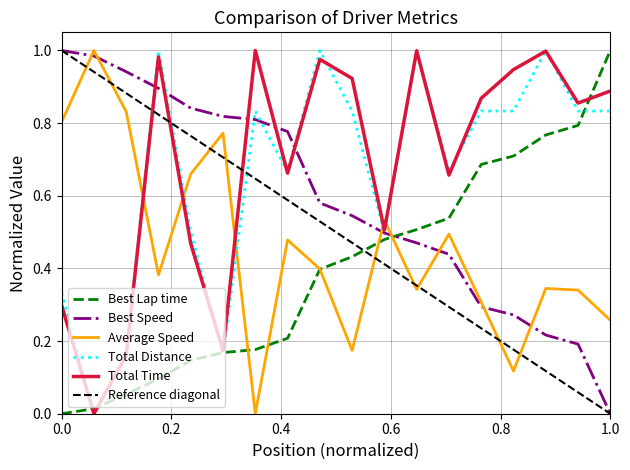

True or false: Average Speed and Total Distance intersect in this chart.

True